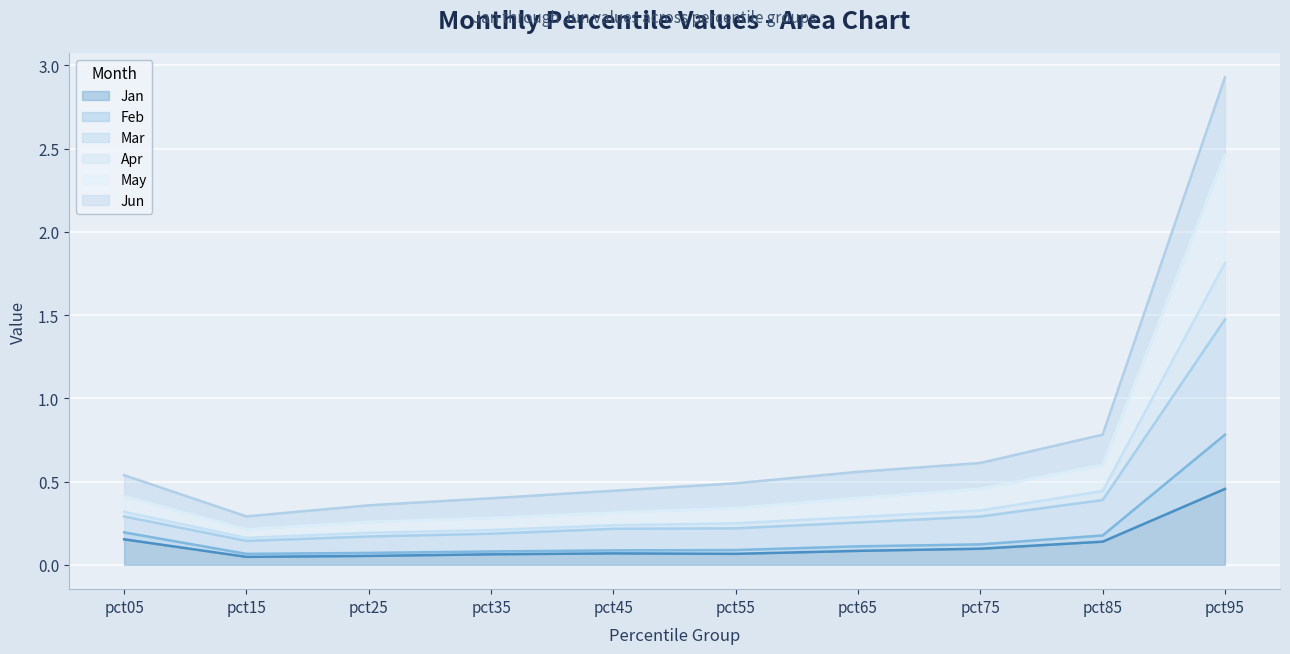

Which category has the highest value in the Jan series?

pct95